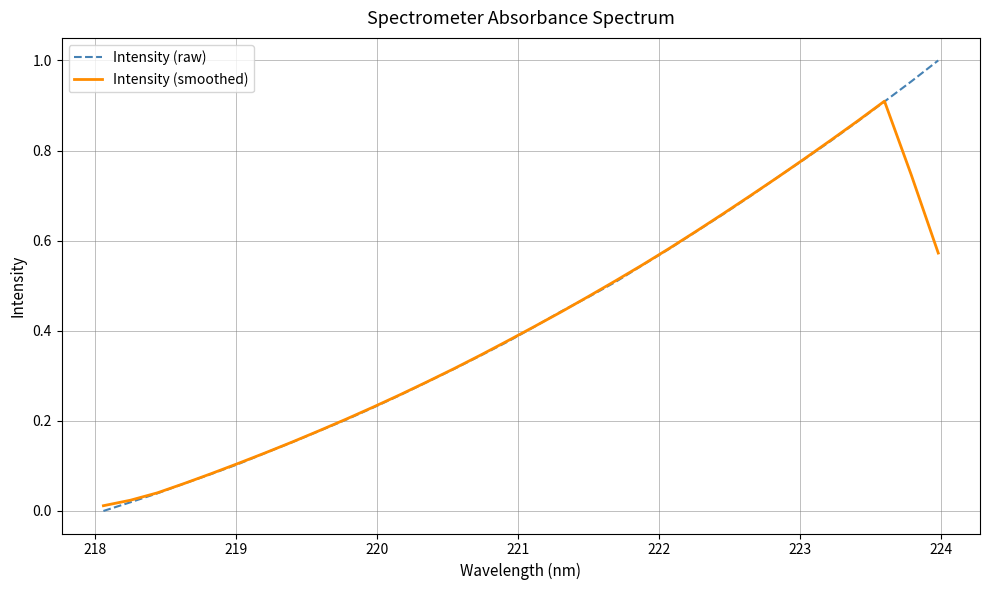

Which series has the widest spread of values?

Intensity (raw)